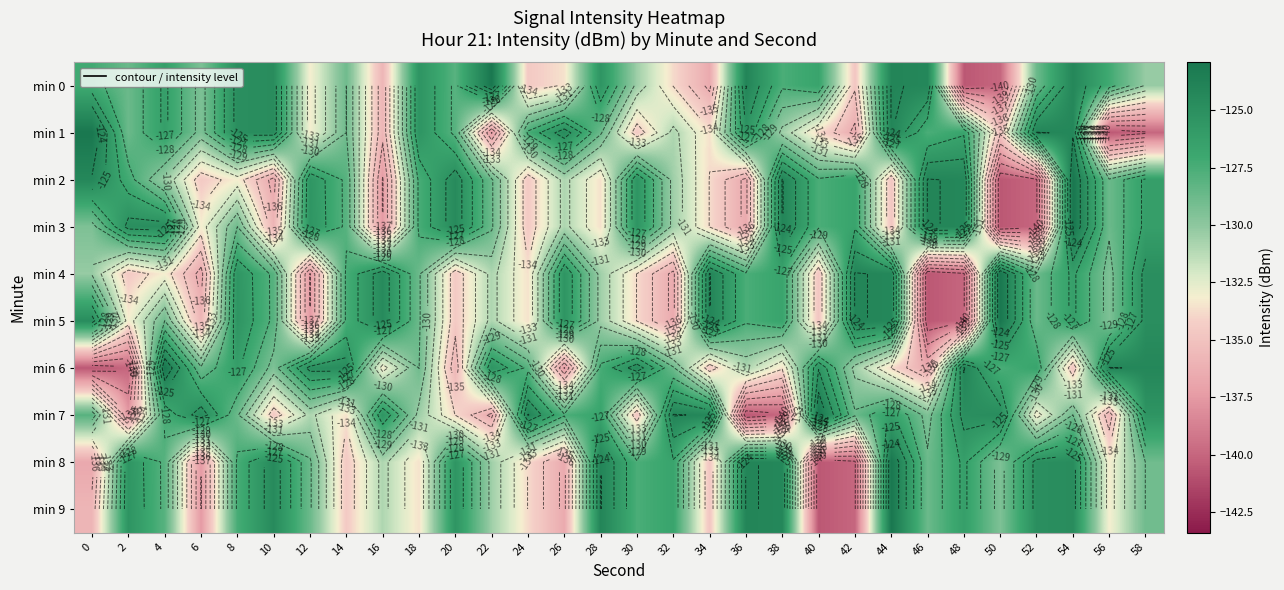

Is the value of min 9 at 52 greater than the value of min 4 at 4?

Yes